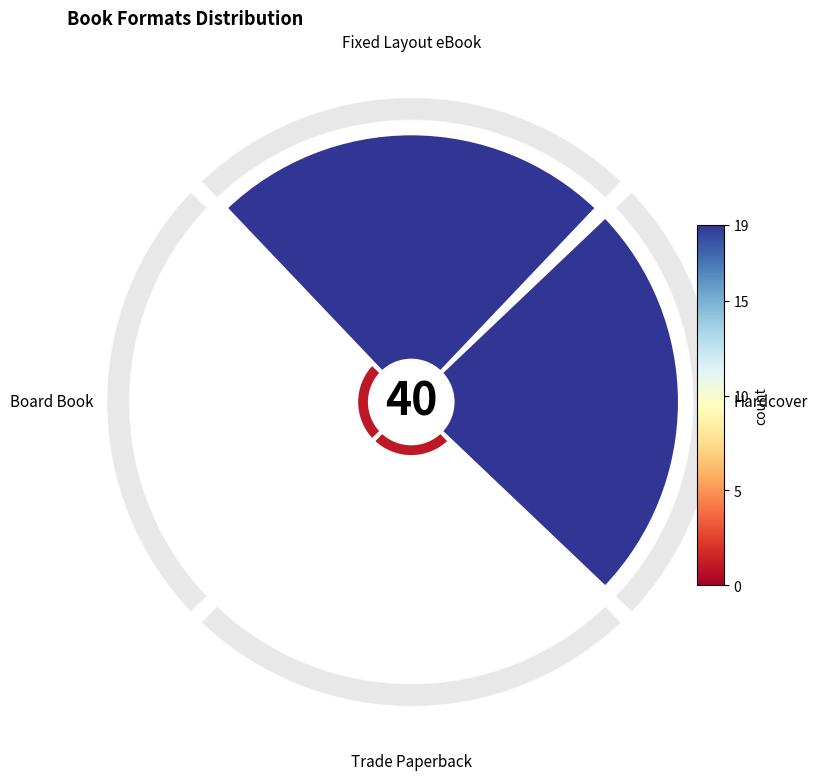

Count the number of slices in the pie.

4